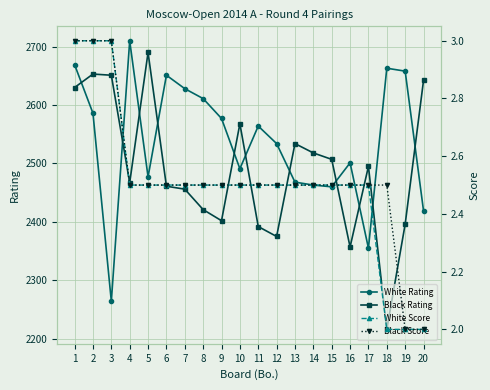

How many values in the White Score series exceed 2?

17